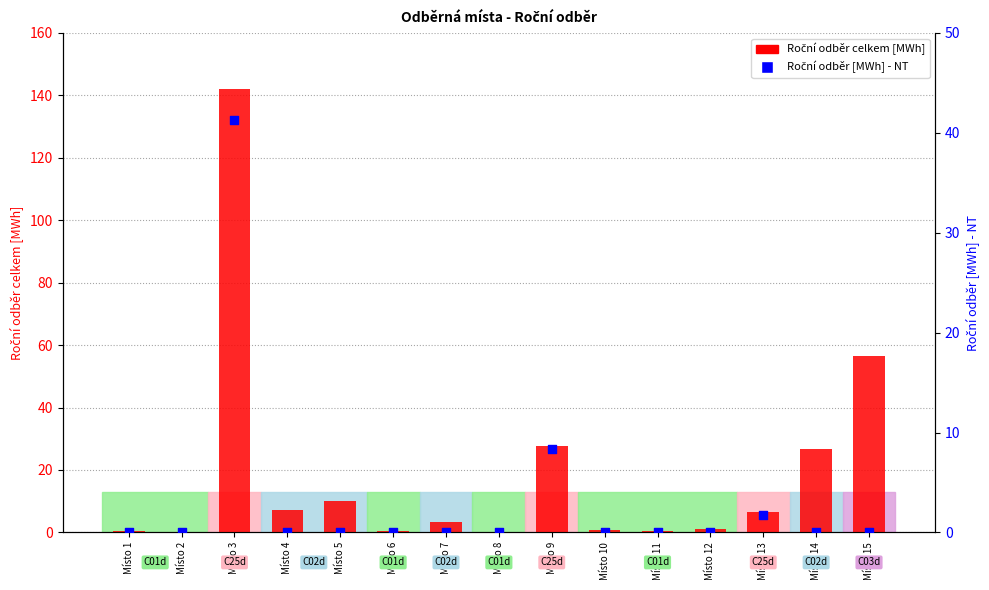

Which series has the widest spread of Y values?

Roční odběr celkem [MWh]